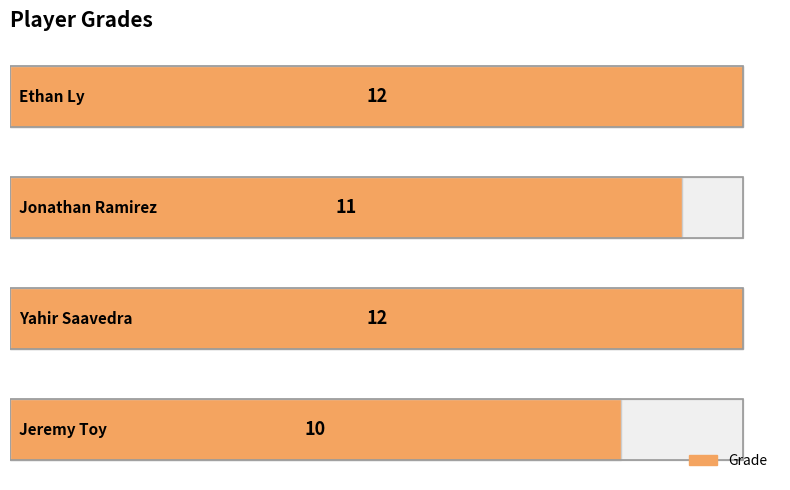

What is the average value?

11